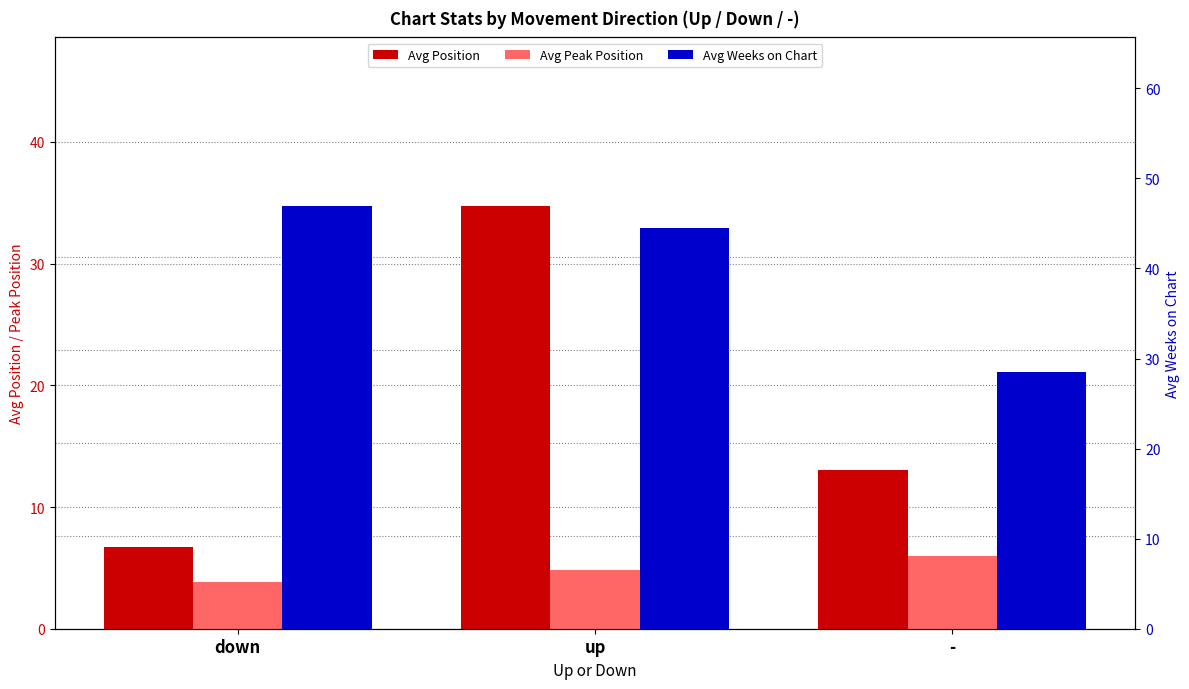

What is the sum of all Avg Position values?

54.4